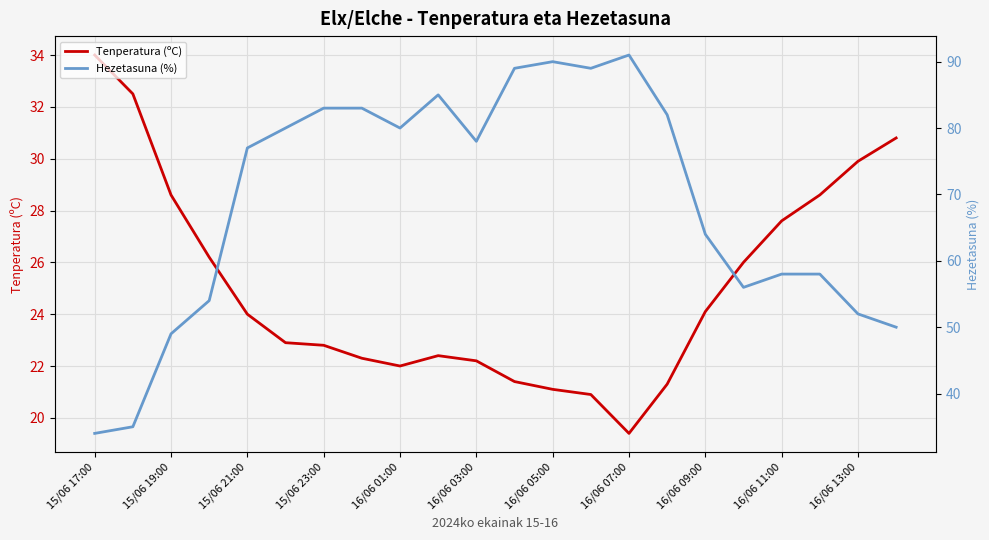

At which label does Tenperatura (ºC) reach its minimum?

16/06 07:00